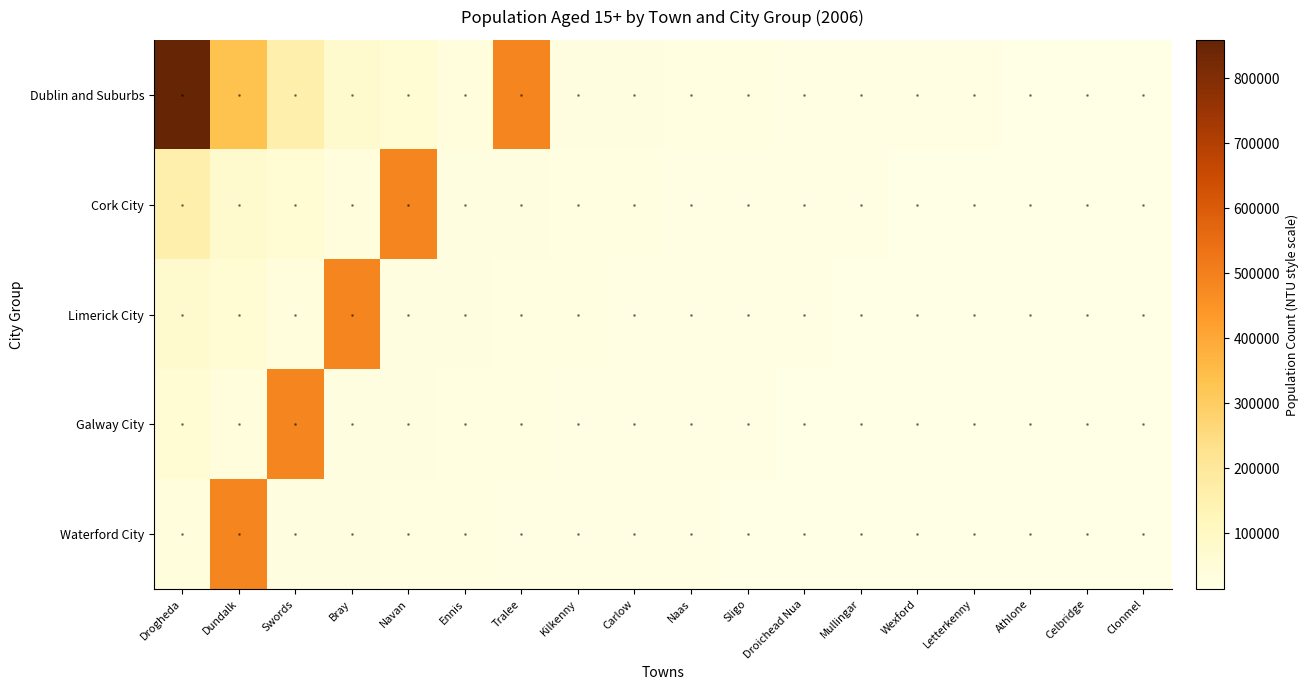

List the series in order of their peak value, lowest first.

Cork City, Limerick City, Galway City, Waterford City, Dublin and Suburbs